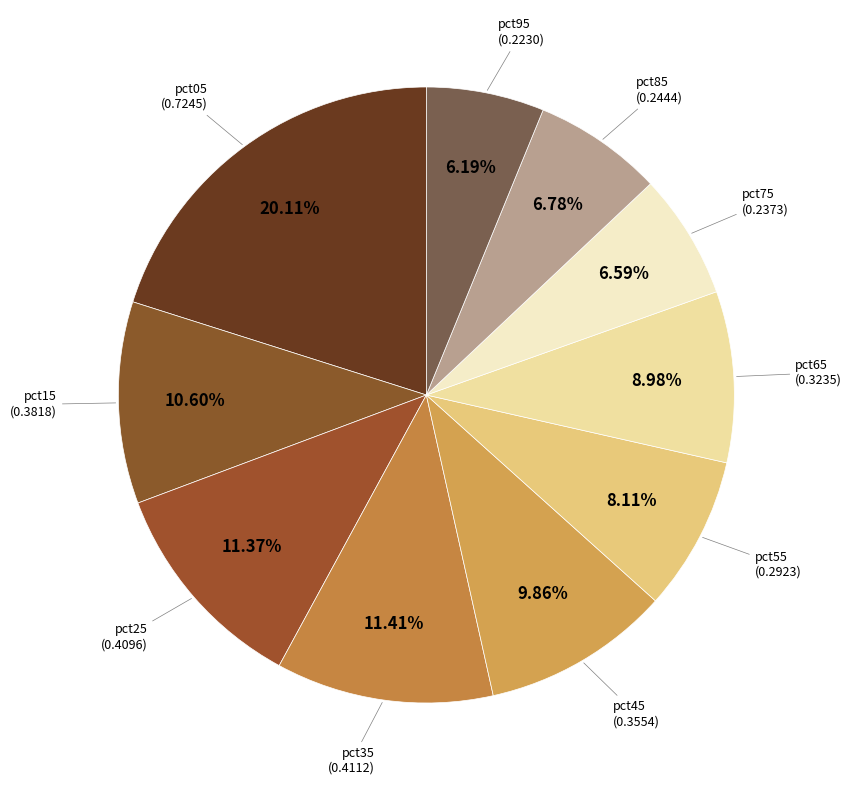

How many segments does this pie chart have?

10